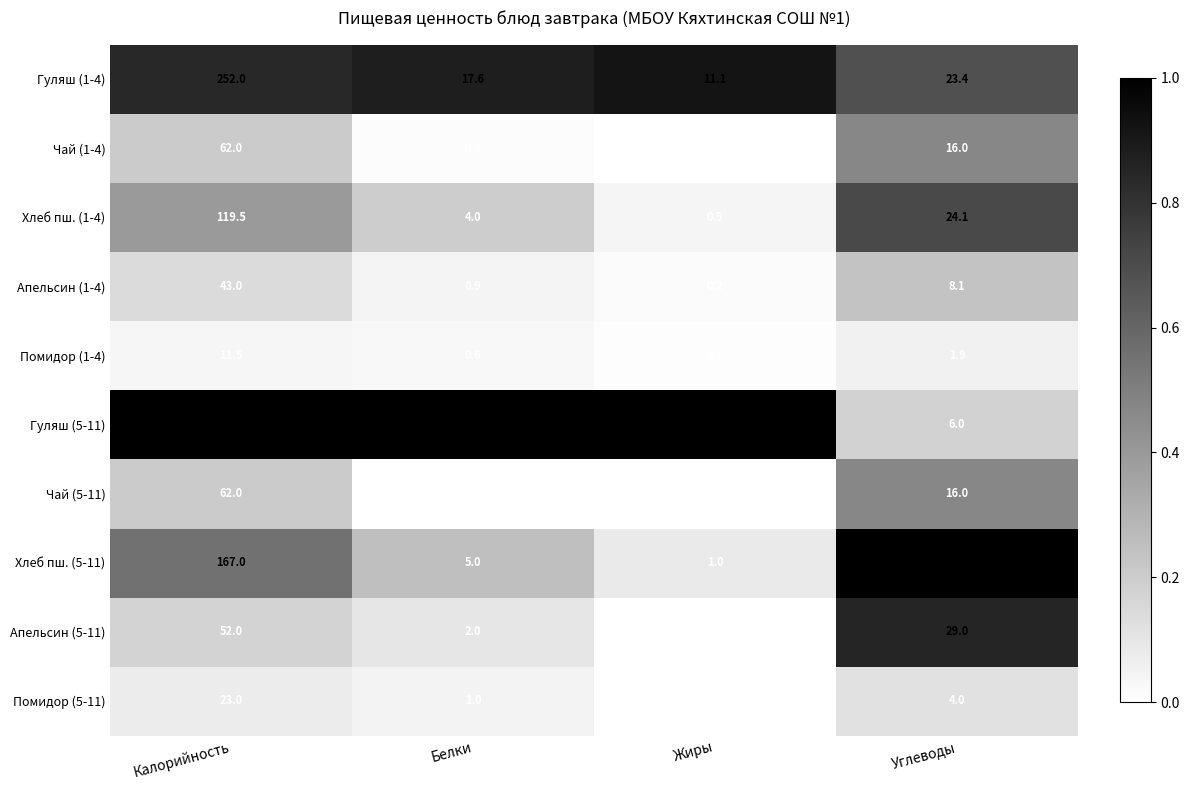

Which category has the highest value across all series?

Калорийность